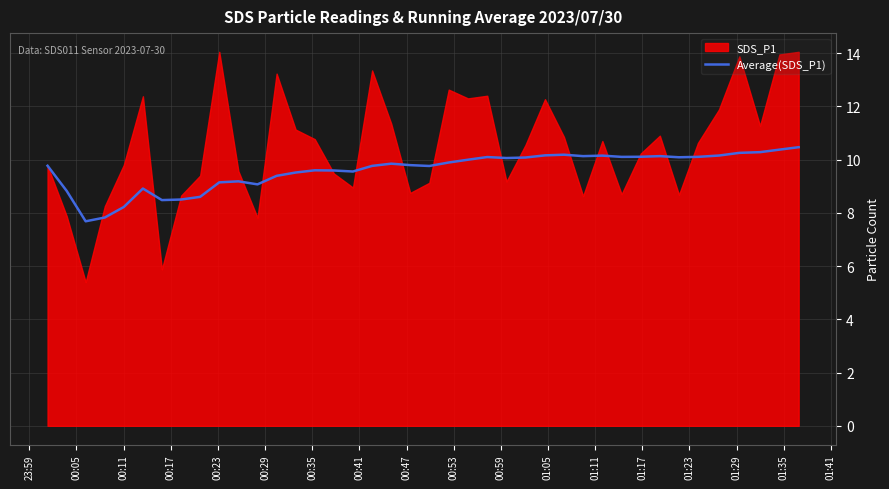

What is the lowest value of the Average(SDS_P1) series?

7.7